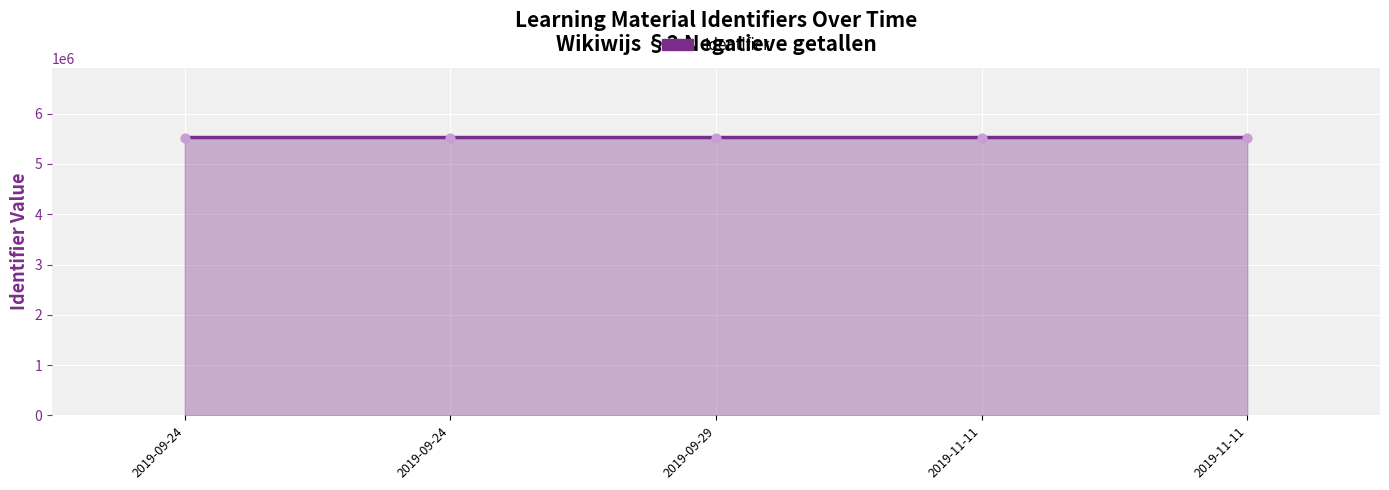

Which has a higher value, 2019-09-24 or 2019-09-29?

2019-09-24